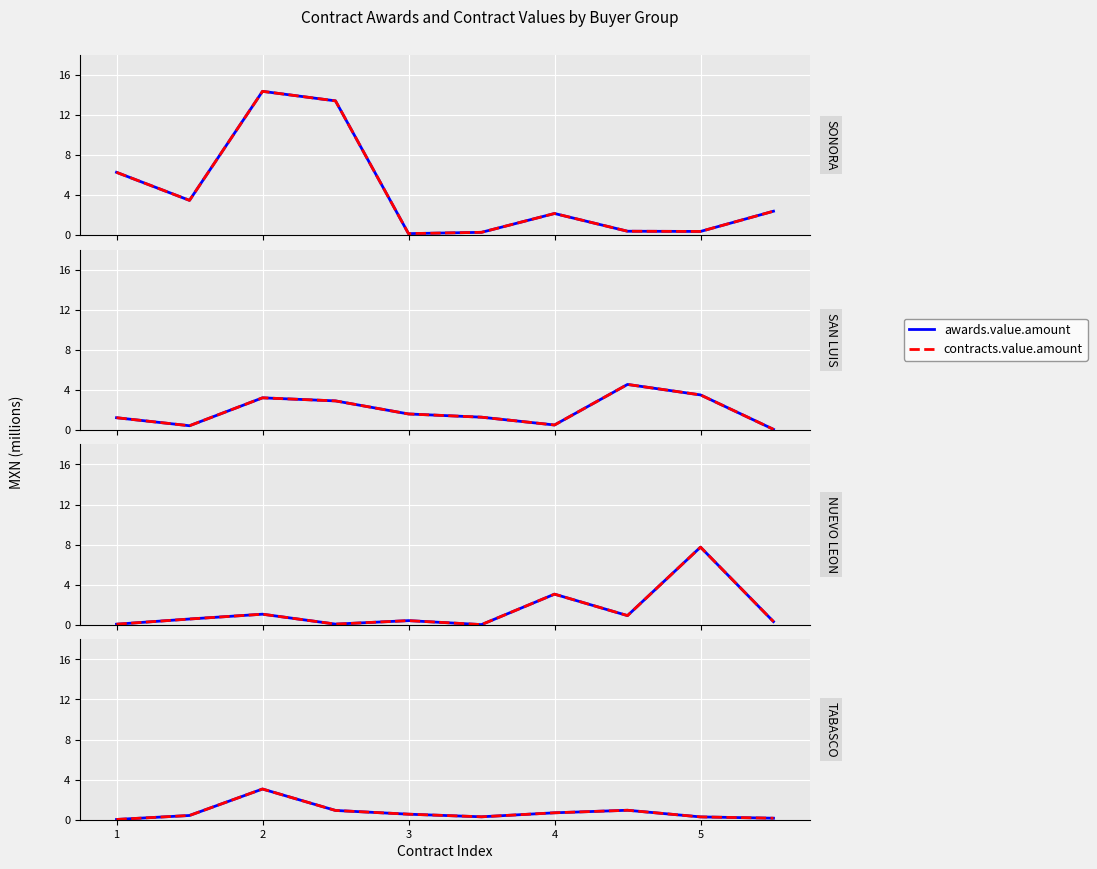

At 5, list the series in order from largest to smallest.

awards.value.amount, contracts.value.amount